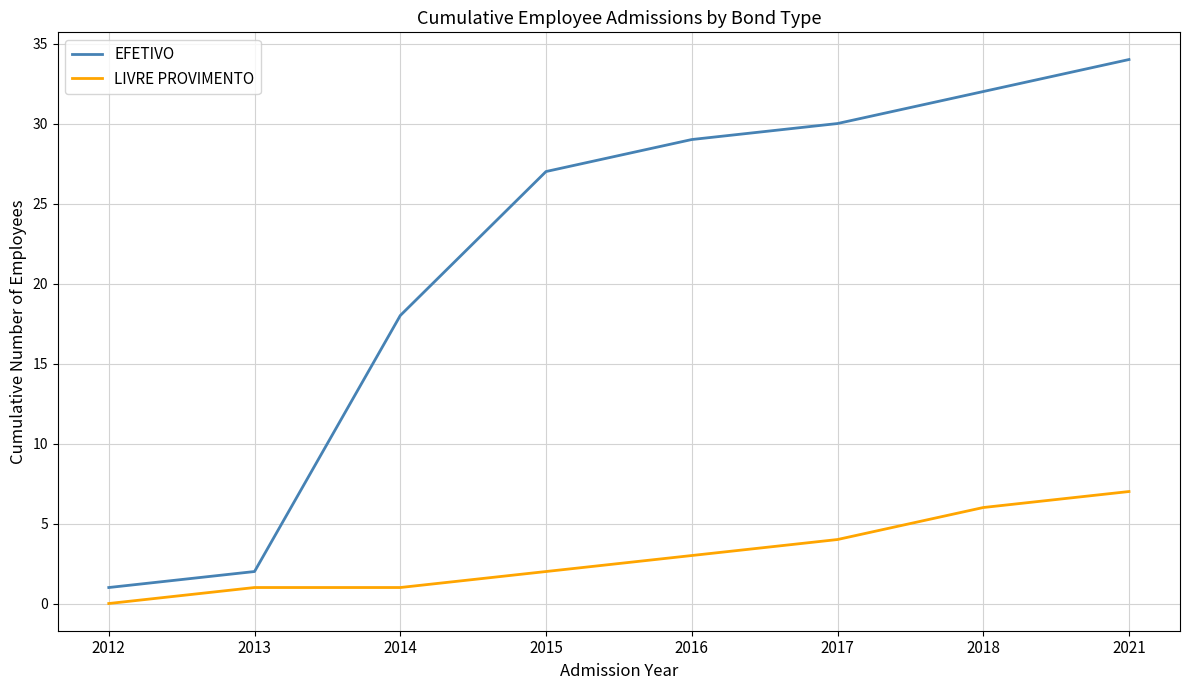

What is the difference between the maximum and second lowest values in the EFETIVO series?

32